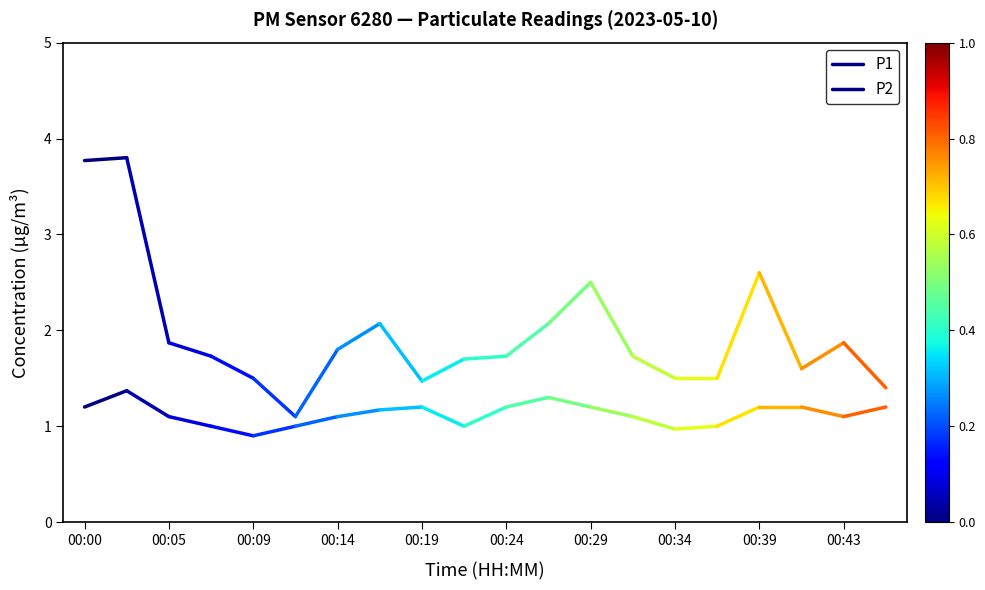

Which series has the widest spread of values?

P2